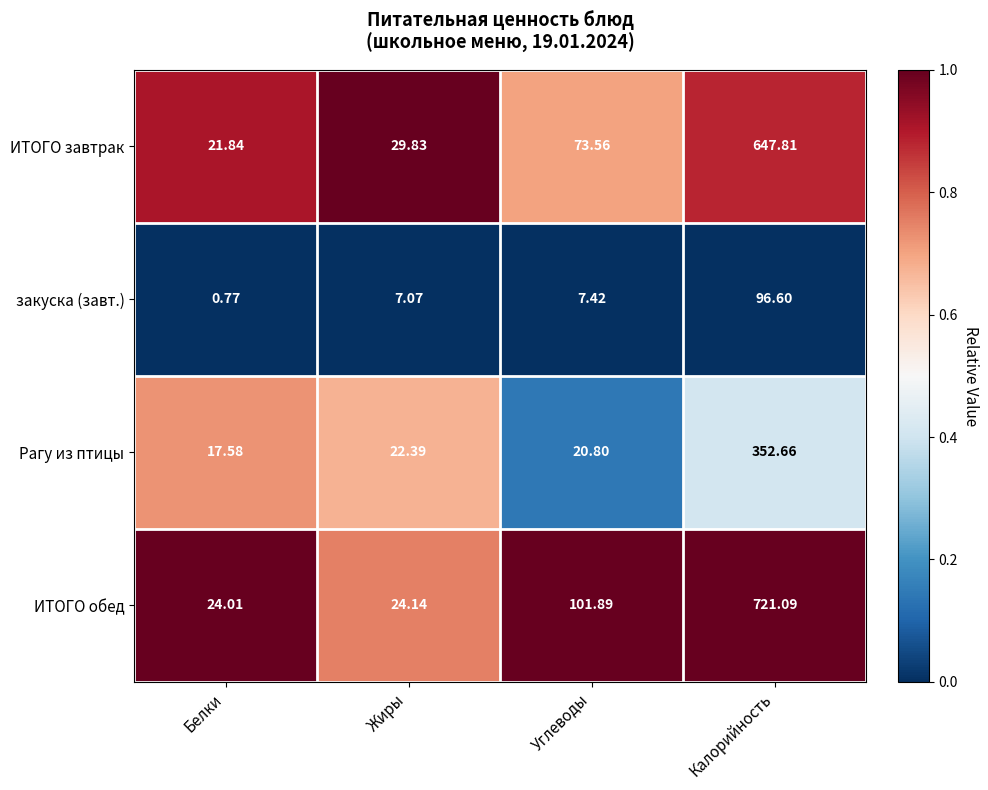

Where does the ИТОГО завтрак series first go above 73?

Углеводы